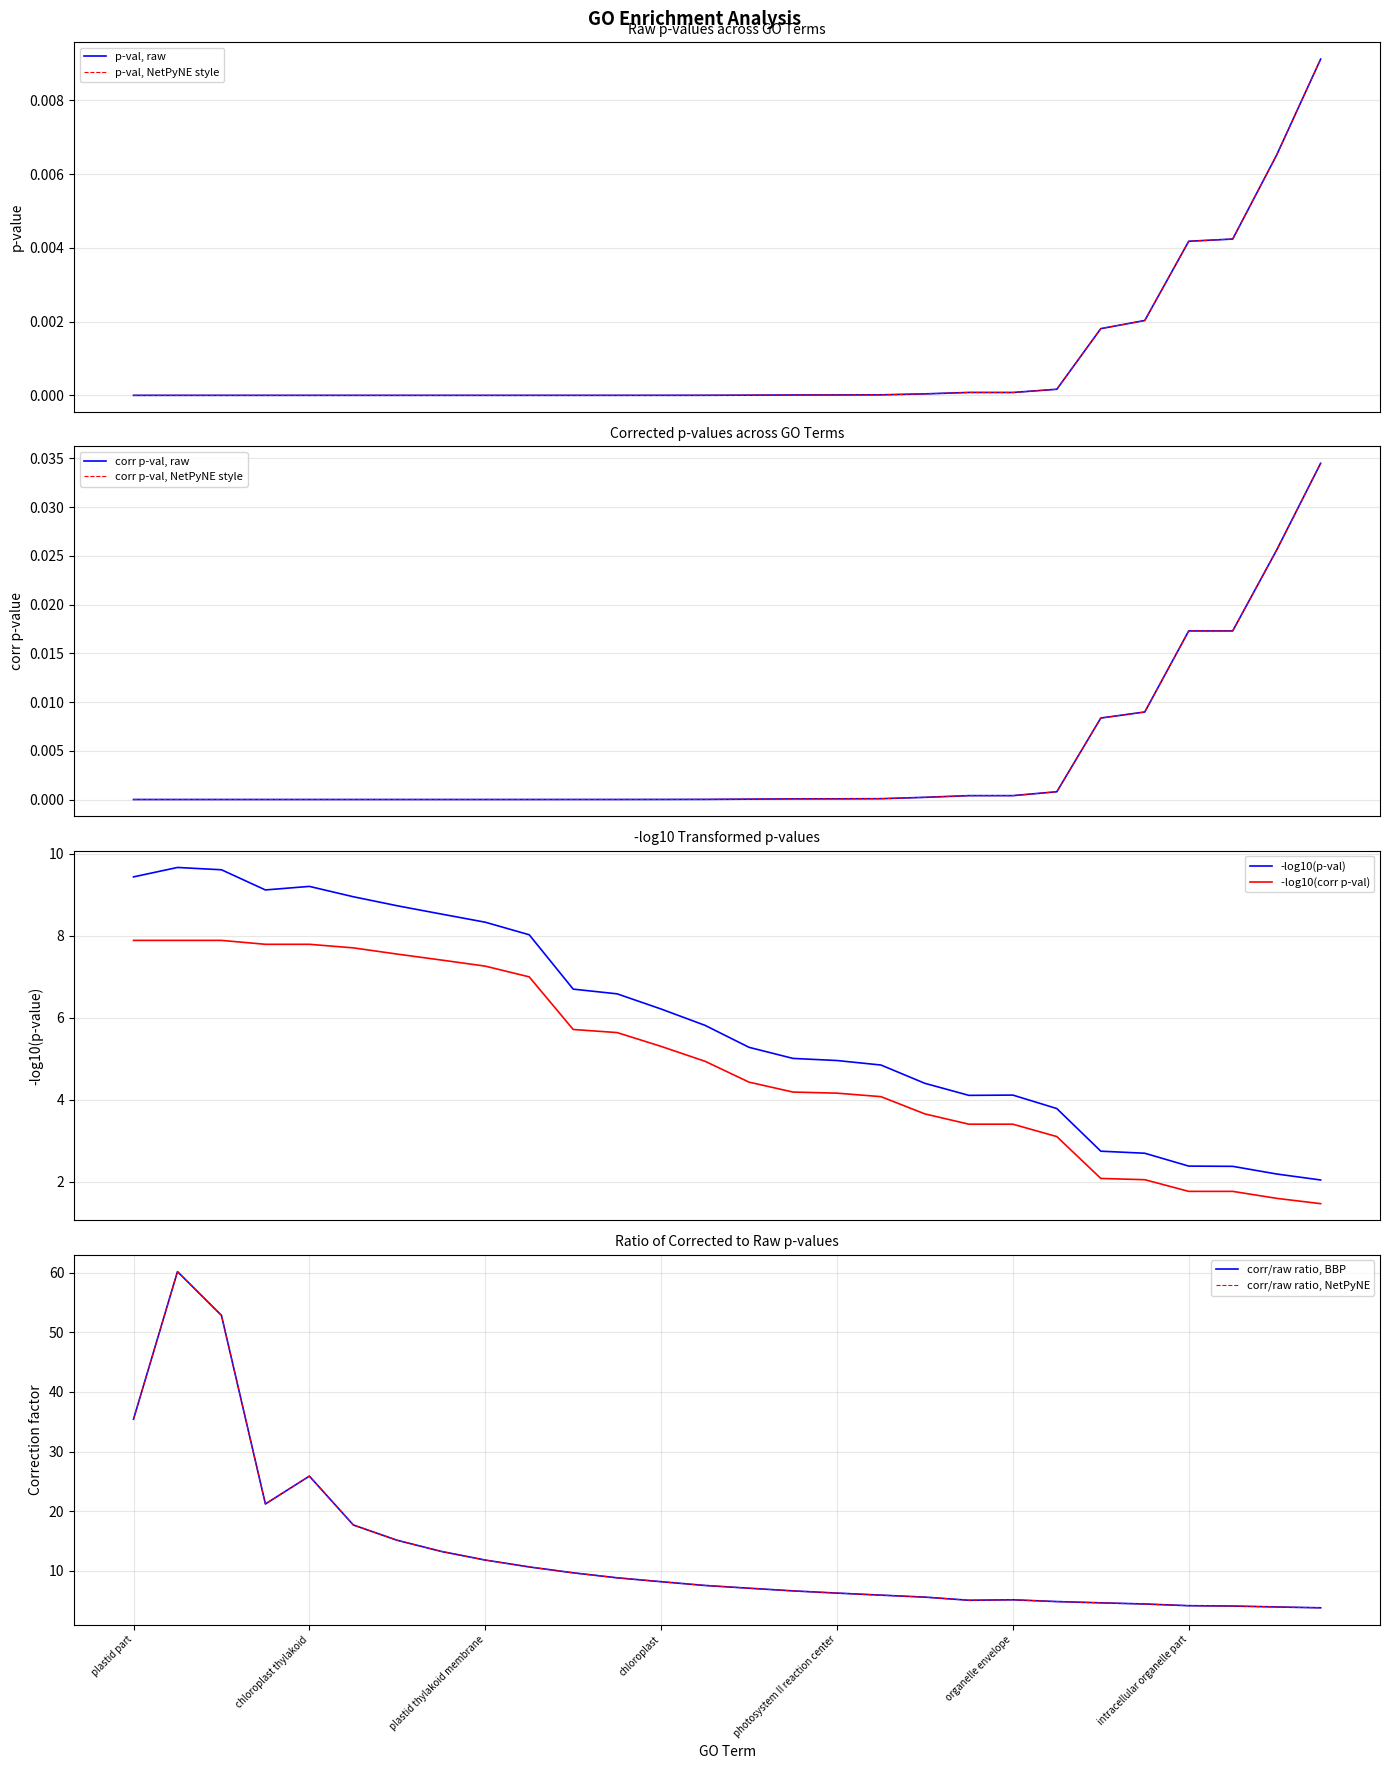

Is the value of p-val at organelle subcompartment greater than the value of corr p-val at thylakoid membrane?

Yes